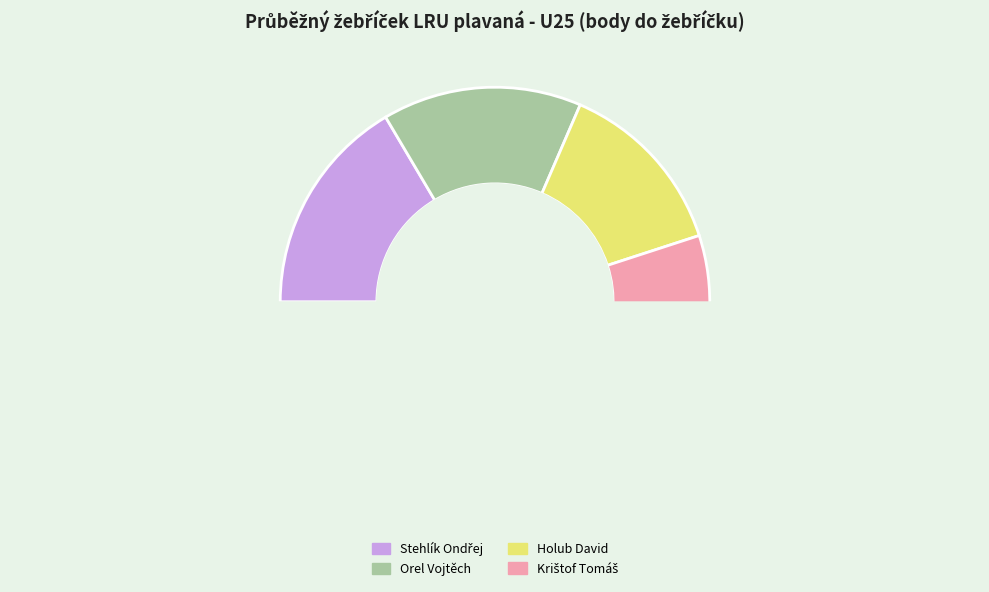

Does Stehlík Ondřej represent more than half of the total?

No